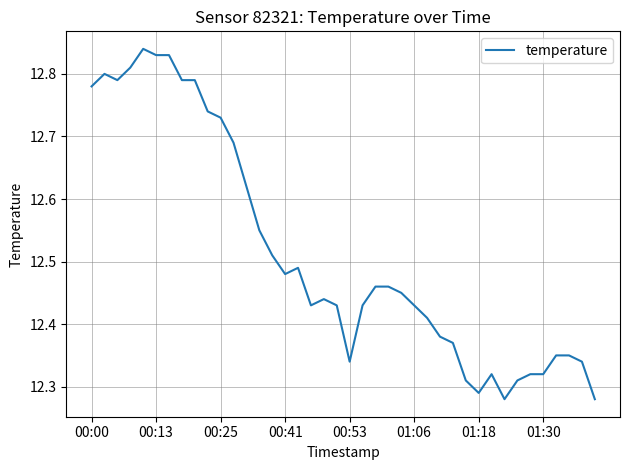

True or false: the data has more than 1 interior local peaks.

True